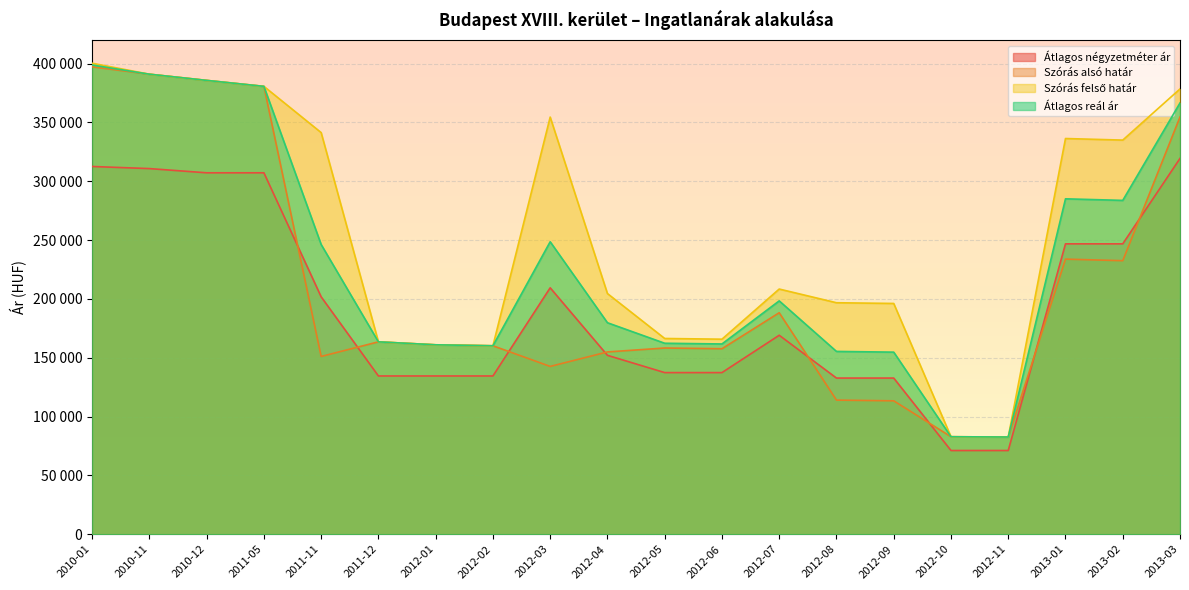

Rank the series at 2013-01 from highest to lowest value.

Szórás felső határ, Átlagos reál ár, Átlagos négyzetméter ár, Szórás alsó határ